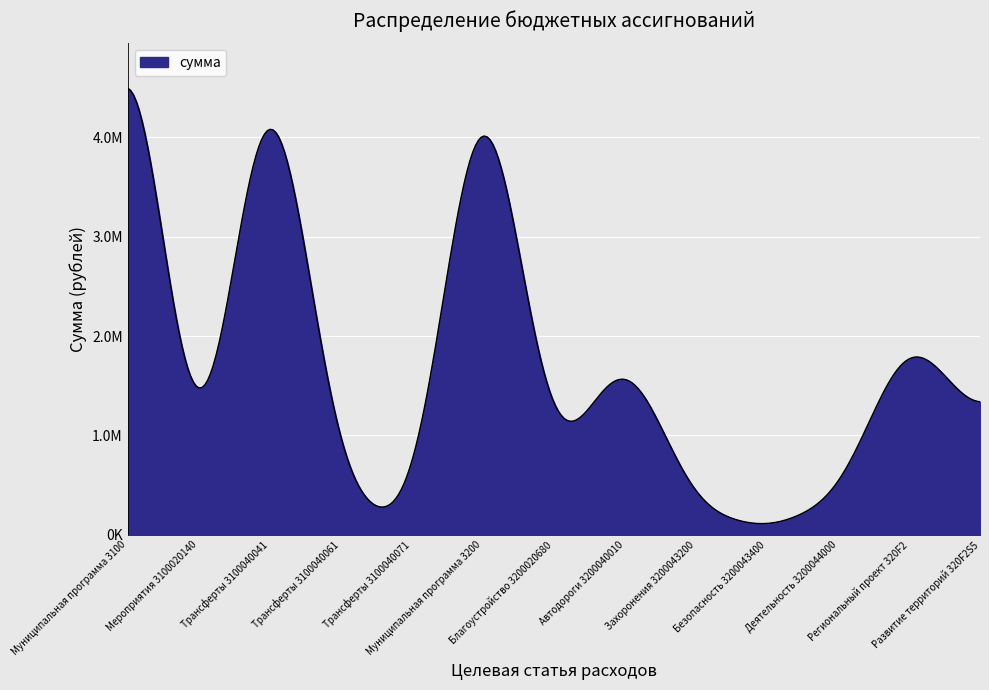

Does the chart display data point markers on the line(s)?

No